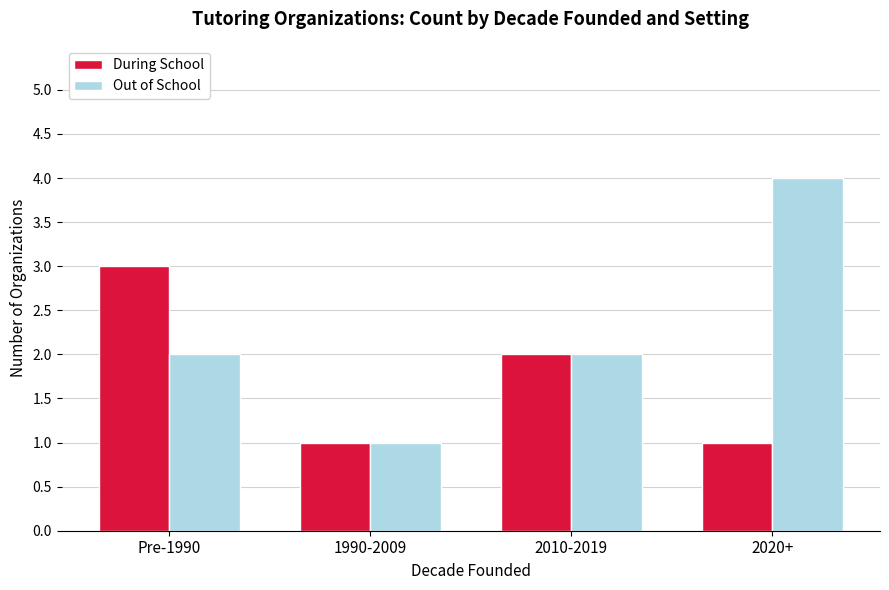

Reading right to left, extract all data points from this chart.

During School: 1	2	1	3
Out of School: 4	2	1	2